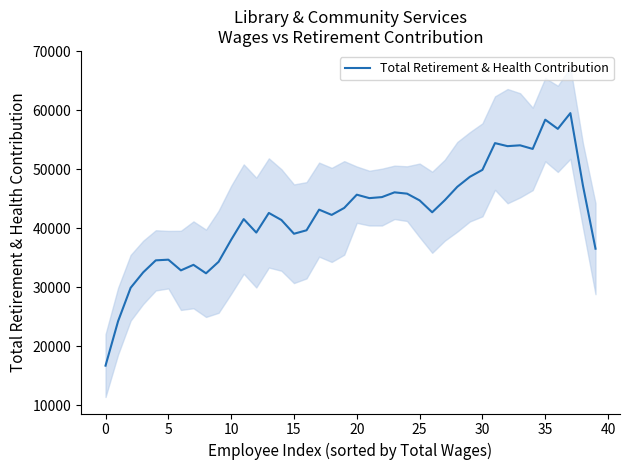

How many data points are above 43155?

20